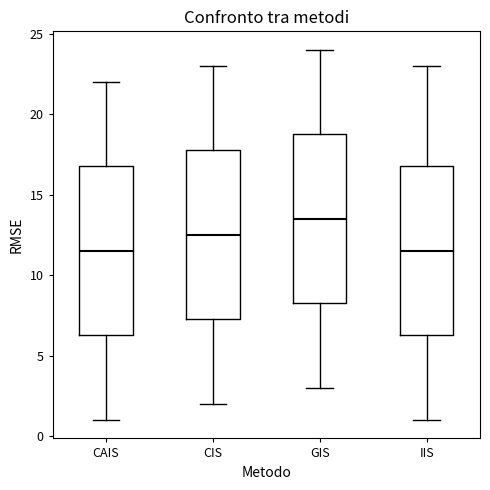

Where does the median line of the box for CIS sit on the y-axis? The values are not printed on the chart, so give them approximately, as read against the axis.

12.5